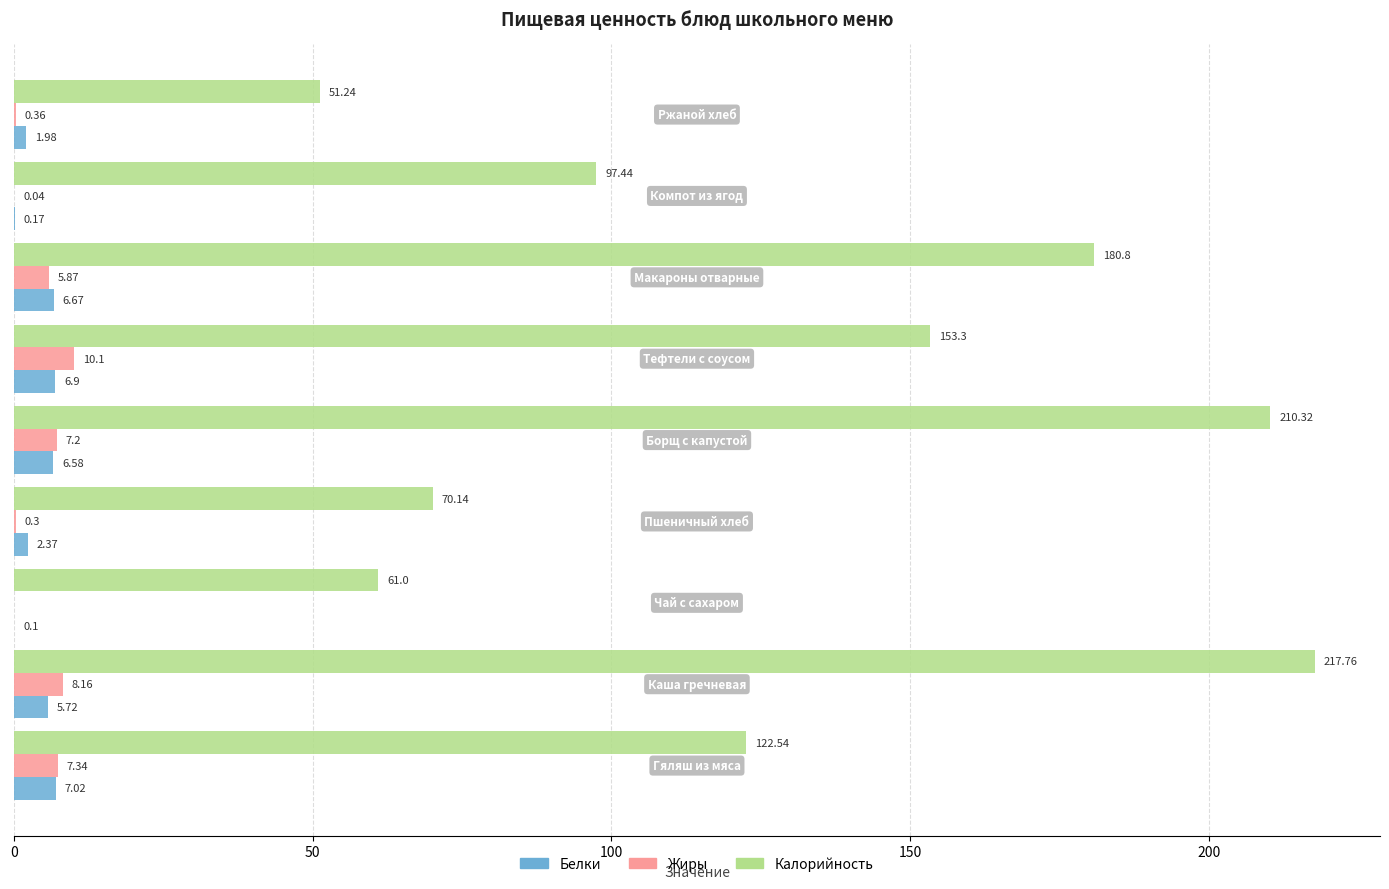

Which series has the widest spread of values?

Калорийность